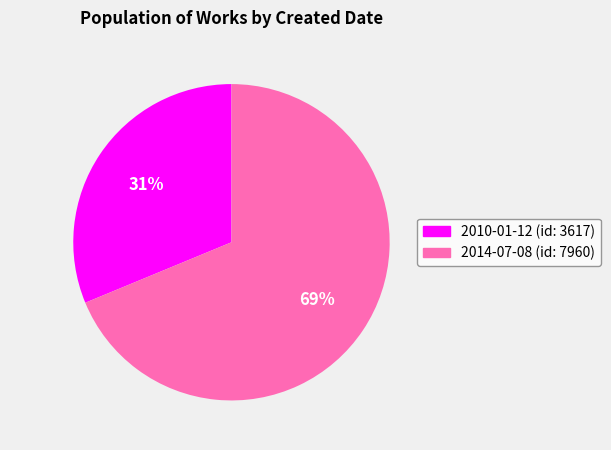

How many slices are in this pie chart?

2